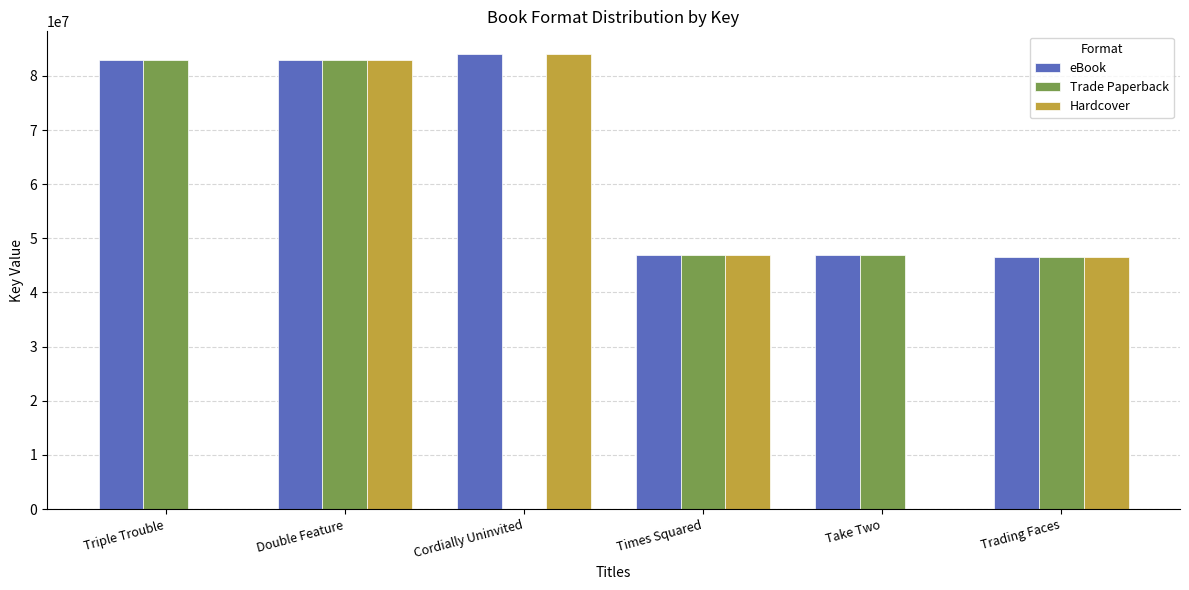

Which series has the largest total across all categories?

eBook